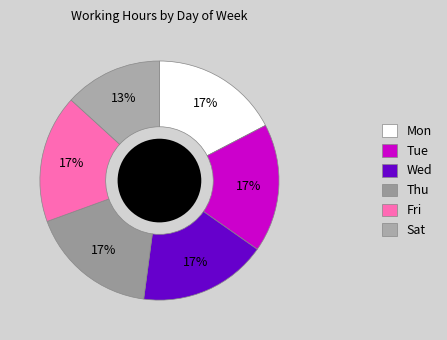

To the nearest percent, what is the combined percentage of Wed and Mon?

35%